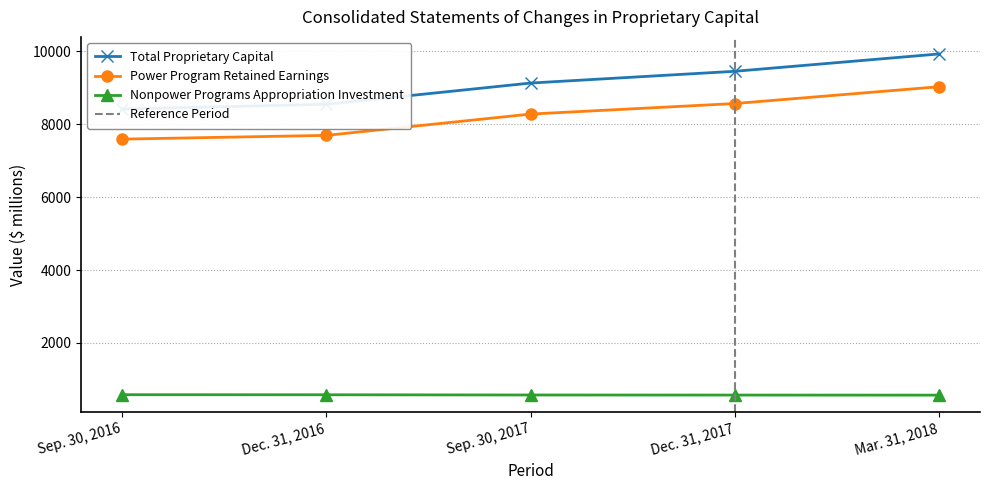

At which label does Power Program Retained Earnings first exceed 8282?

Dec. 31, 2017